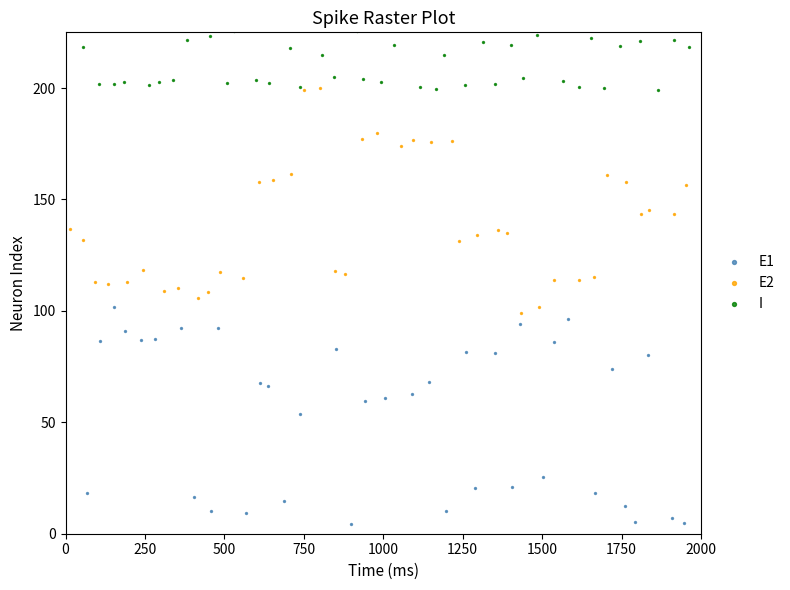

What are all the series names shown in the legend?

E1, E2, I